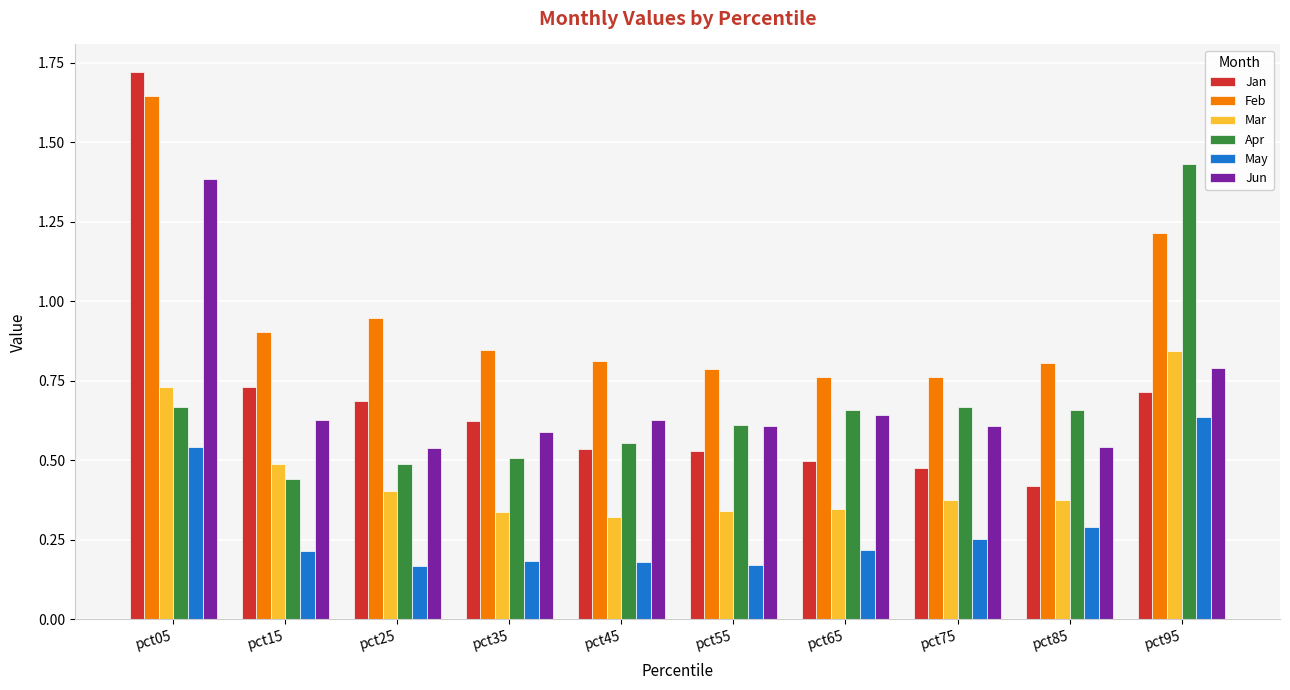

Which label corresponds to the largest value in the chart?

pct05